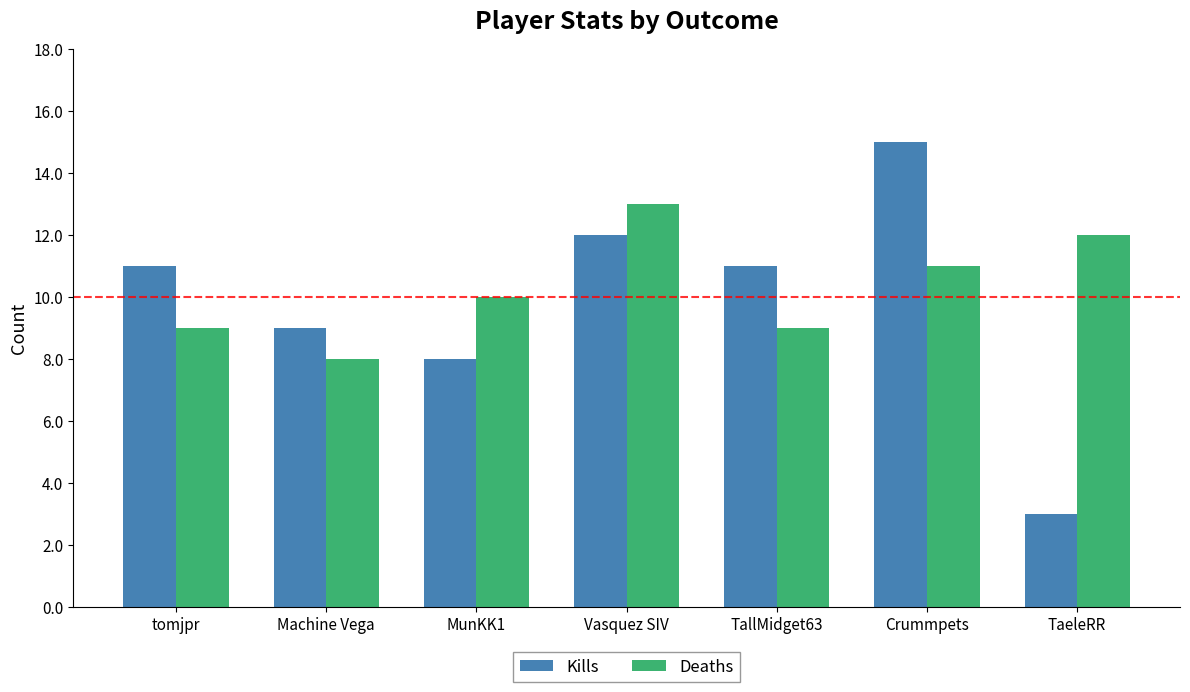

Reading right to left, transcribe all the data shown in this chart.

Kills: 3	15	11	12	8	9	11
Deaths: 12	11	9	13	10	8	9